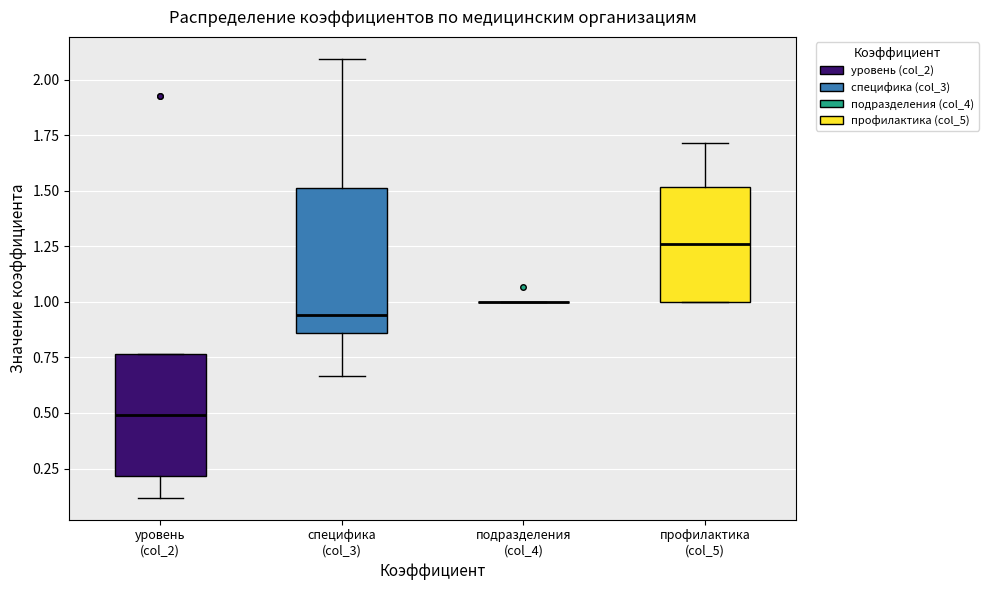

Reading left to right, transcribe this box plot: for each box, give where its median line is, the range the box spans, and where its two whiskers end, as read against the y-axis. The values are not printed on the chart, so give them approximately, as read against the axis.

уровень (col_2): median 0.50, box 0.20 to 0.75, whiskers 0.10 to 0.75
специфика (col_3): median 0.95, box 0.85 to 1.50, whiskers 0.65 to 2.10
подразделения (col_4): box collapsed to a line at 1.00, whiskers 1.00 to 1.00
профилактика (col_5): median 1.25, box 1.00 to 1.50, whiskers 1.00 to 1.70